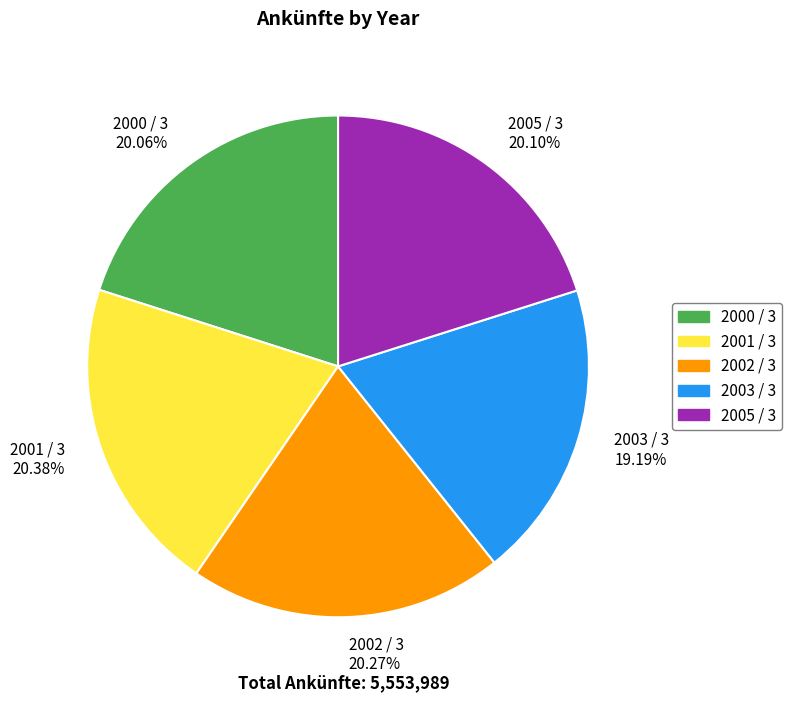

What percentage is the 2002 / 3 slice, to the nearest percent?

20%